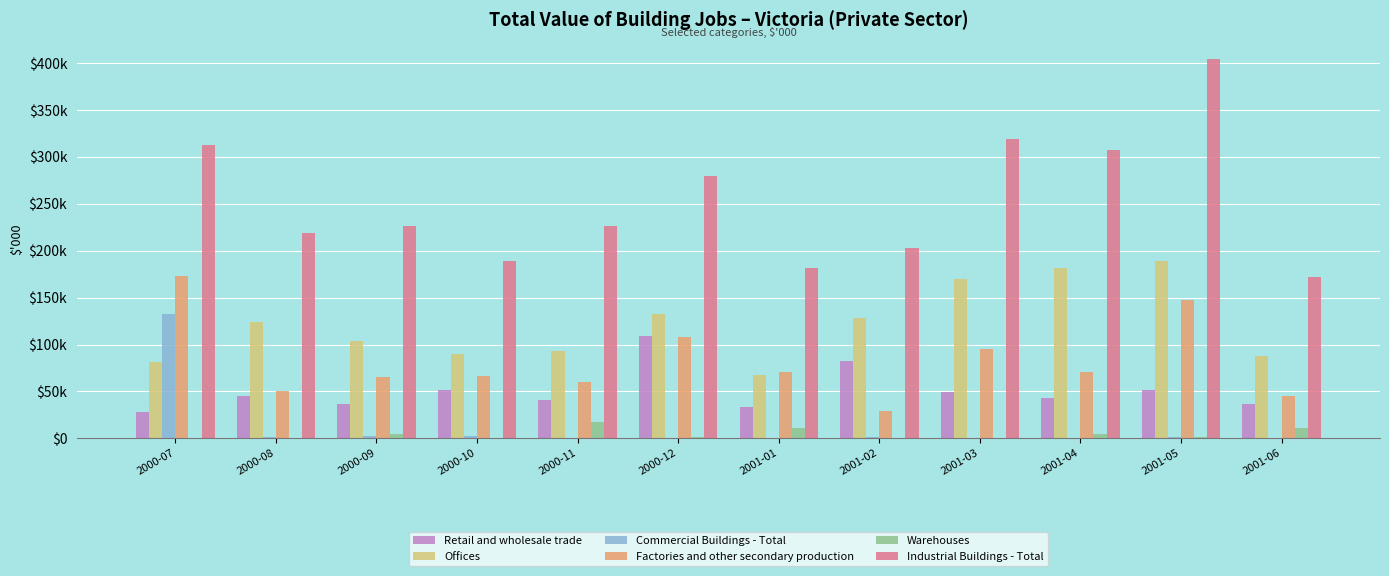

At which label is Factories and other secondary production closest to 101195?

2001-03